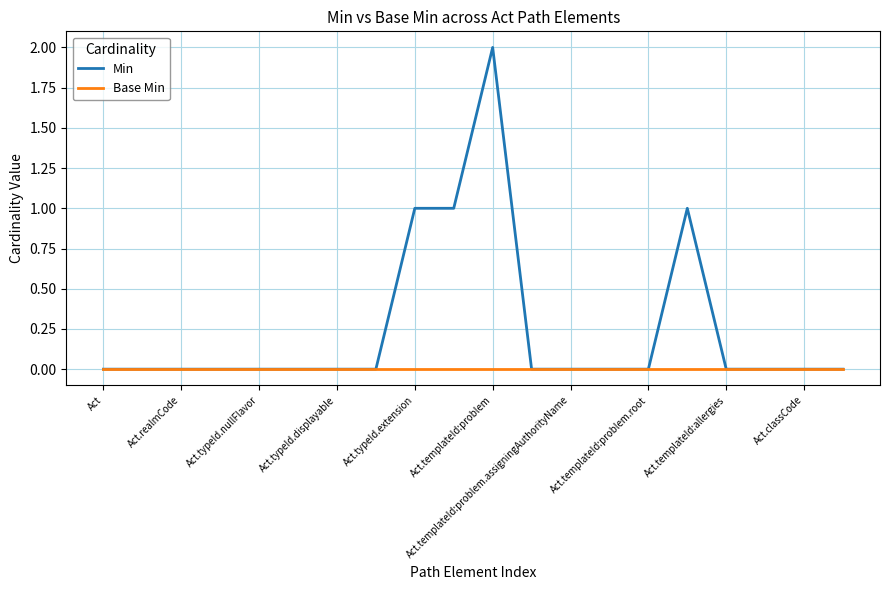

What is the sum of all Min values?

5